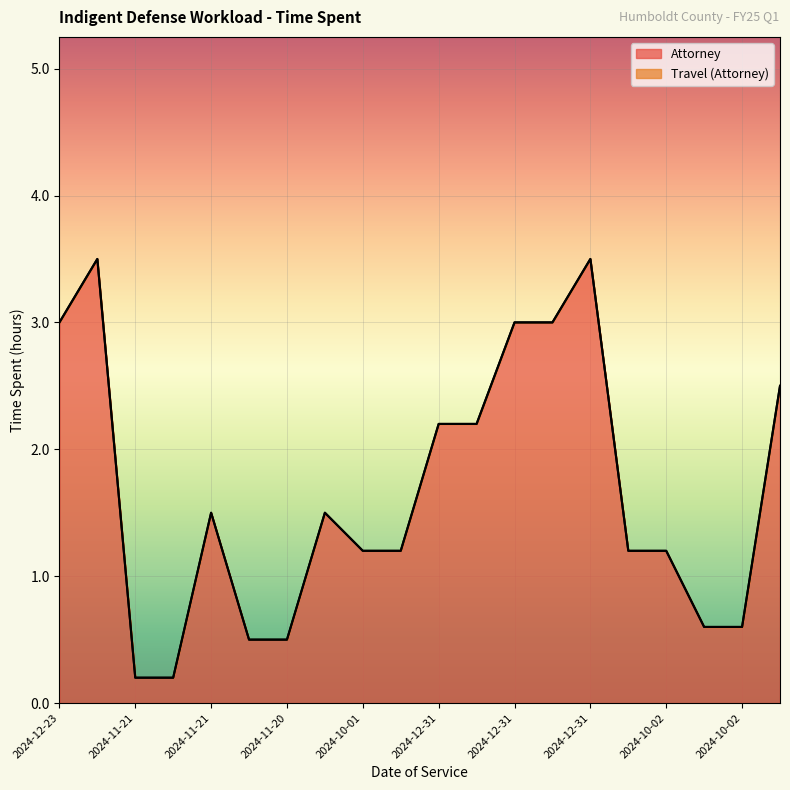

What is the label of the 3rd point from the right?

2024-10-02